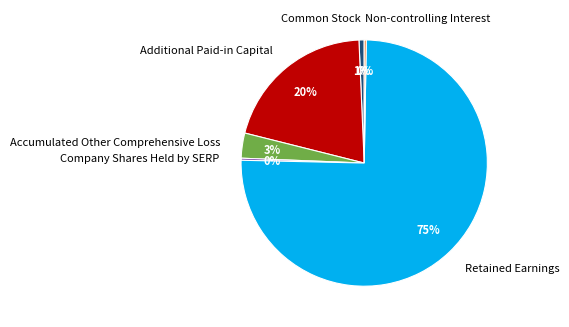

Which category has the biggest portion of the pie?

Retained Earnings